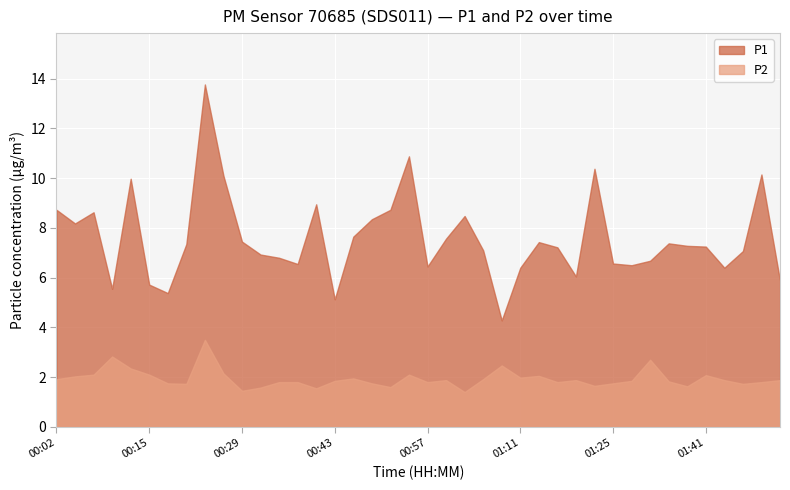

Between 00:15 and 00:02, which is larger?

00:02